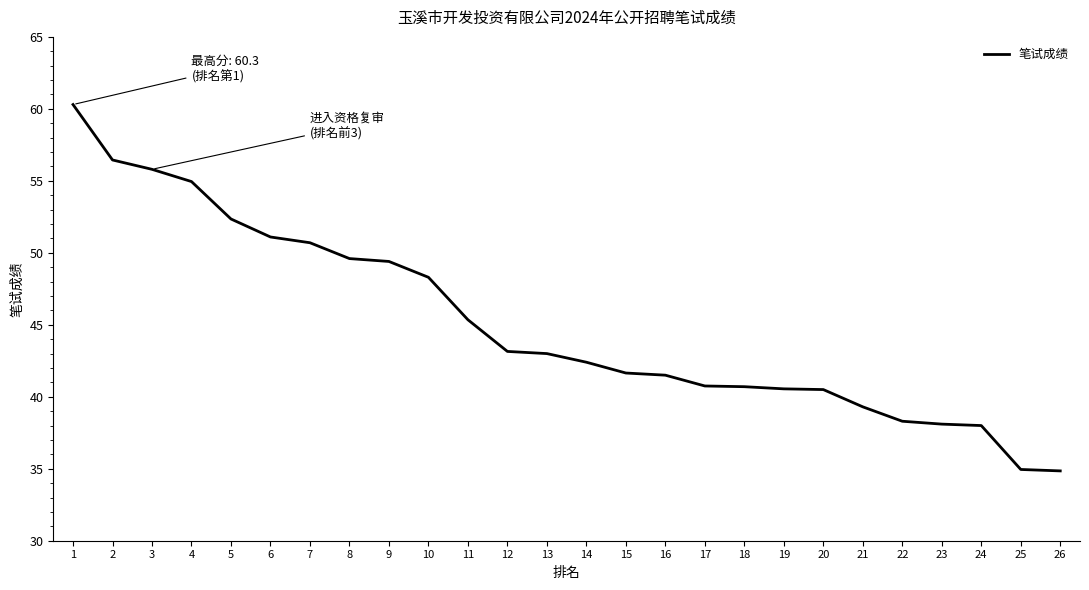

The value at 6 is 51.1. True or false?

True